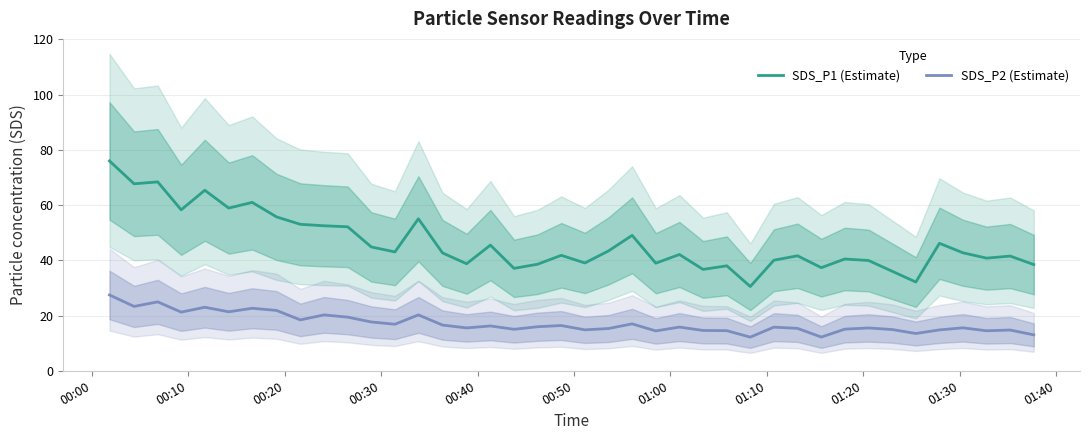

True or false: SDS_P1 (Estimate) and SDS_P2 (Estimate) cross at least once.

False